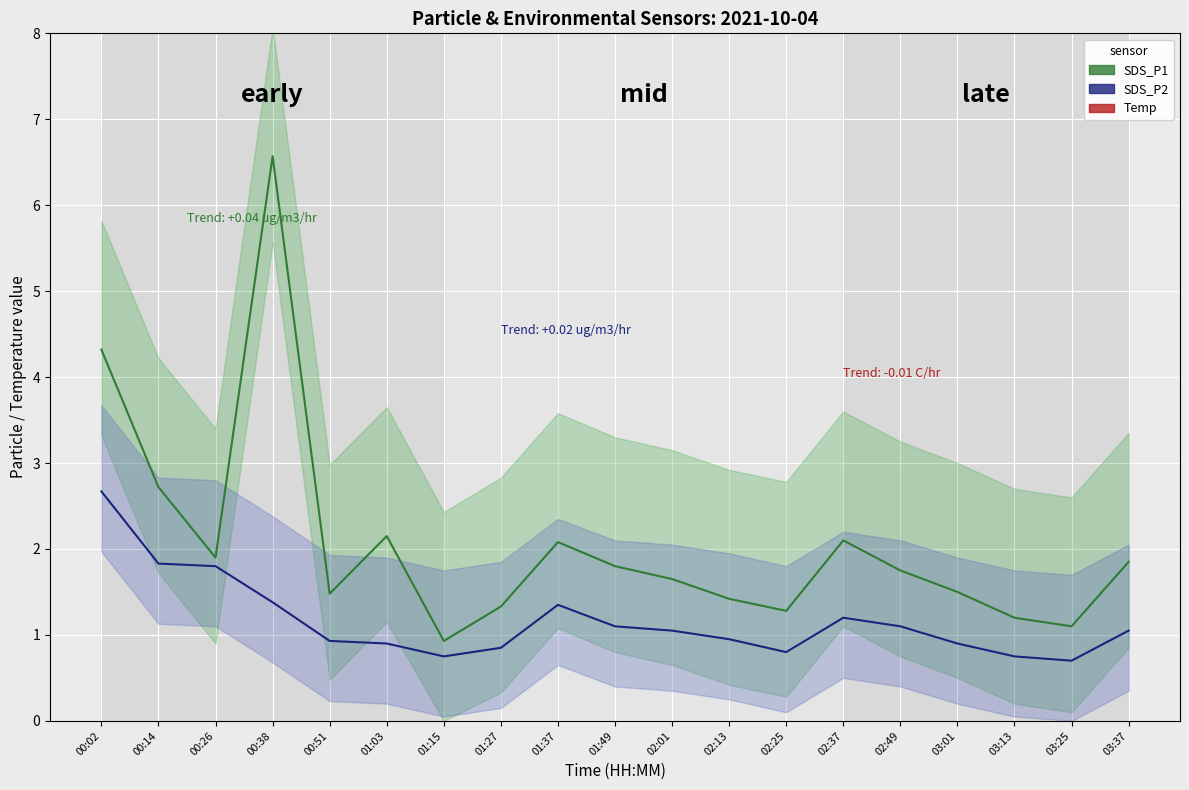

True or false: SDS_P2 and SDS_P1 intersect in this chart.

False